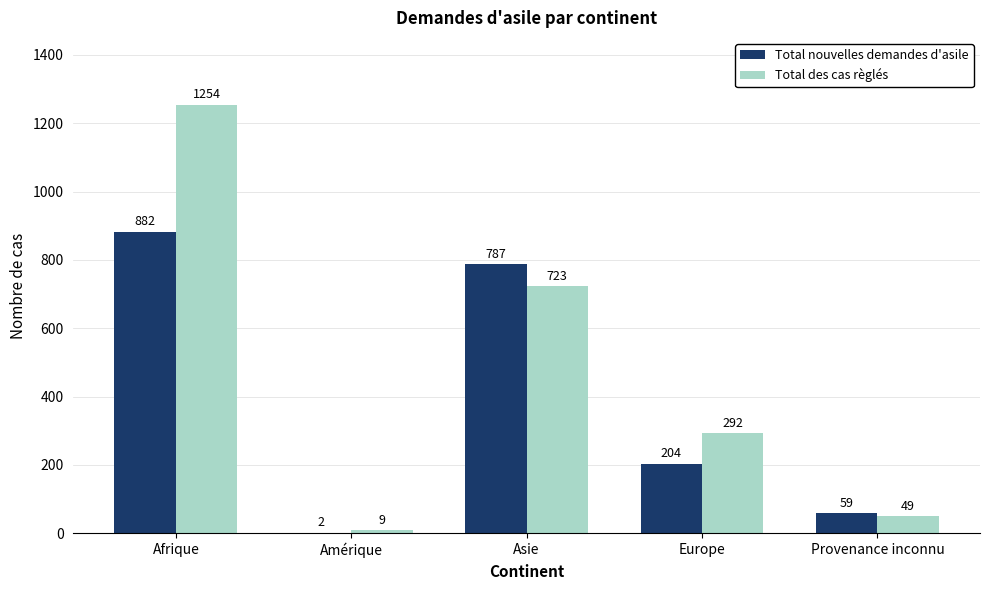

Reading right to left, transcribe all the data shown in this chart.

Total nouvelles demandes d'asile: 59	204	787	2	882
Total des cas règlés: 49	292	723	9	1254